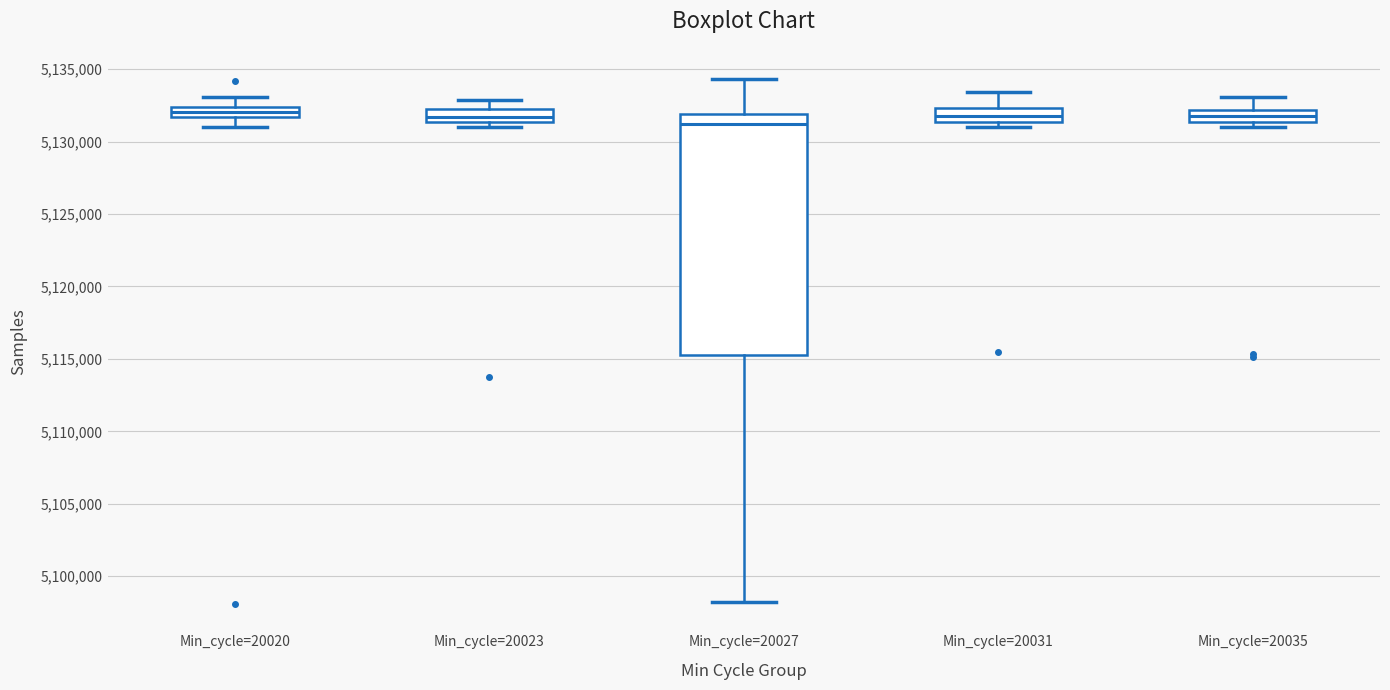

Where is the lower edge of the box for Min_cycle=20023 on the y-axis? The values are not printed on the chart, so give them approximately, as read against the axis.

5131500